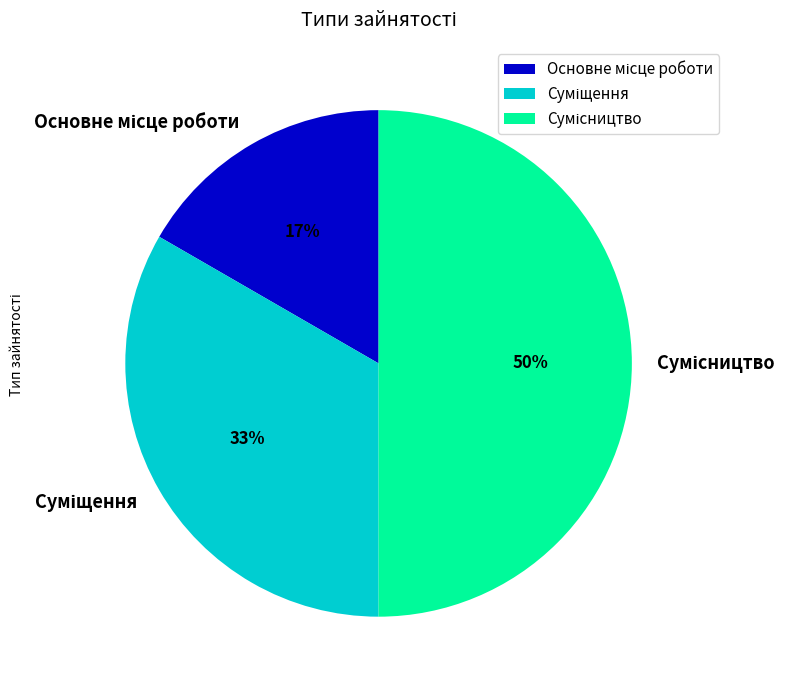

To the nearest percent, what is the average slice percentage?

33%